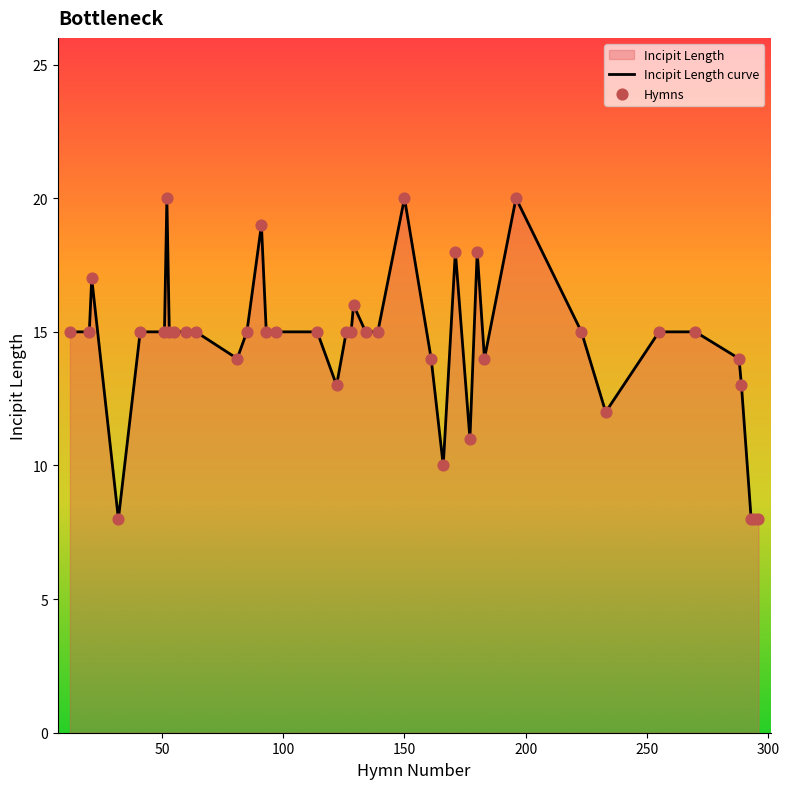

Which has a higher value, 41 or 128?

41